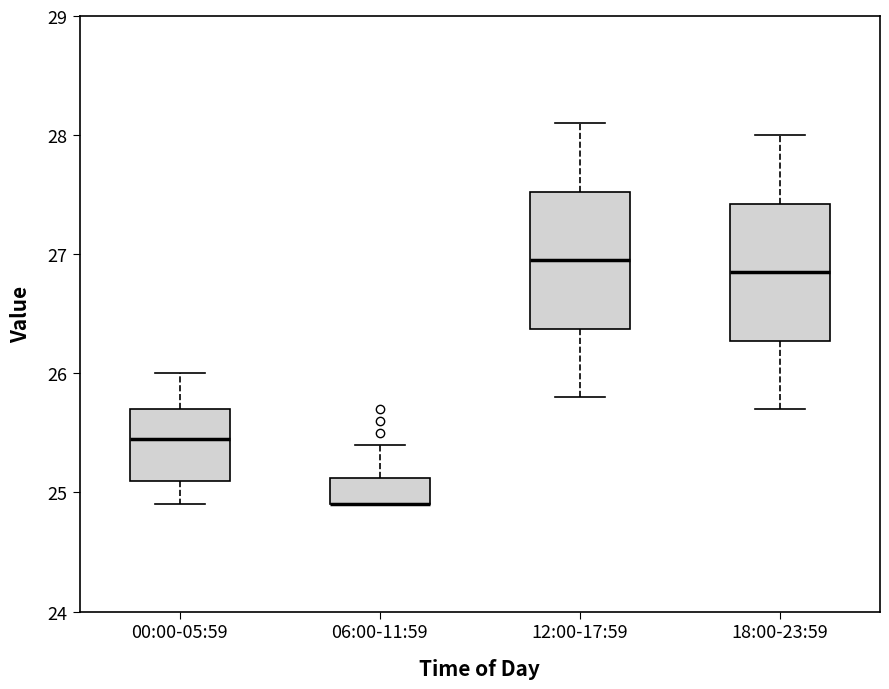

Reading left to right, transcribe this box plot: for each box, give where its median line is, the range the box spans, and where its two whiskers end, as read against the y-axis. The values are not printed on the chart, so give them approximately, as read against the axis.

00:00-05:59: median 25.5, box 25.1 to 25.7, whiskers 24.9 to 26.0
06:00-11:59: median 24.9 (drawn on the box's lower edge), box 24.9 to 25.1, whiskers 24.9 to 25.4
12:00-17:59: median 27.0, box 26.4 to 27.5, whiskers 25.8 to 28.1
18:00-23:59: median 26.9, box 26.3 to 27.4, whiskers 25.7 to 28.0